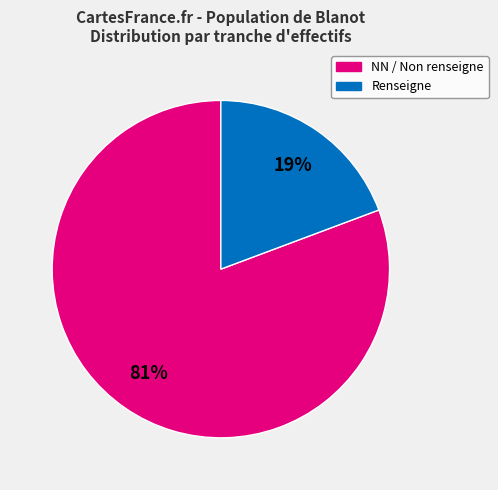

The Renseigne slice represents 19% of the pie. True or false?

True